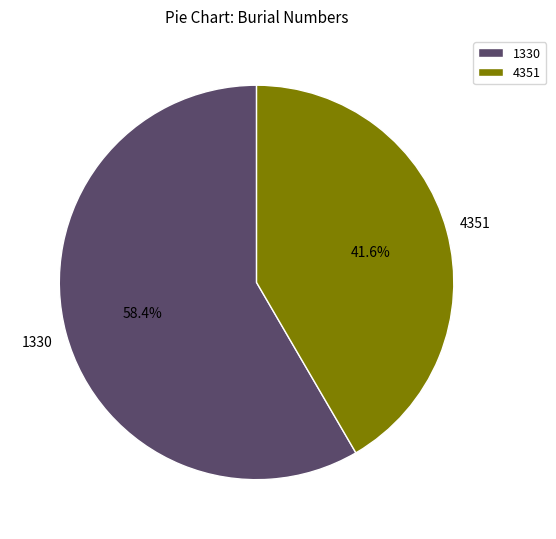

Count the number of slices in the pie.

2